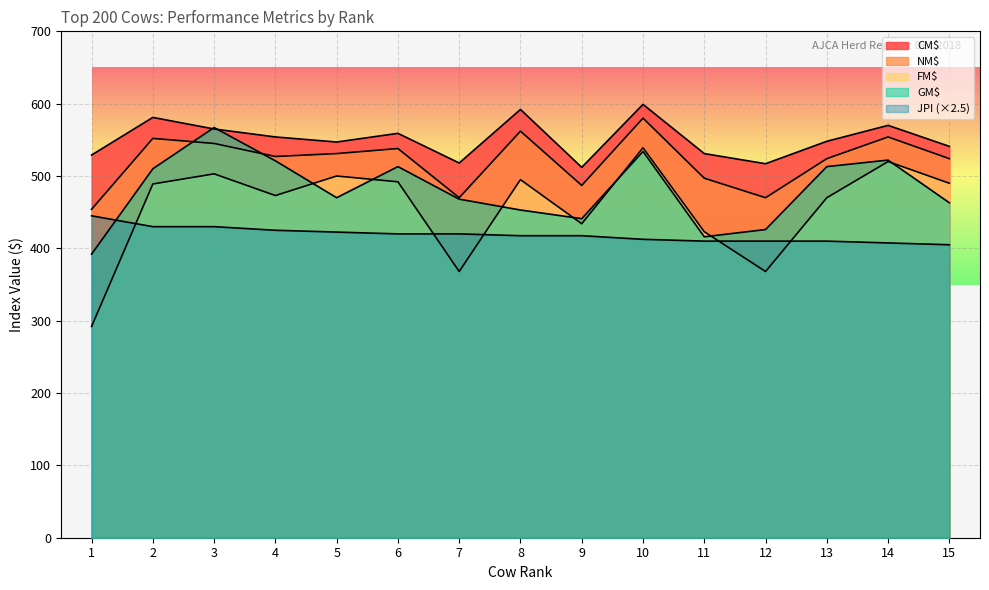

True or false: FM$ and NM$ intersect in this chart.

False